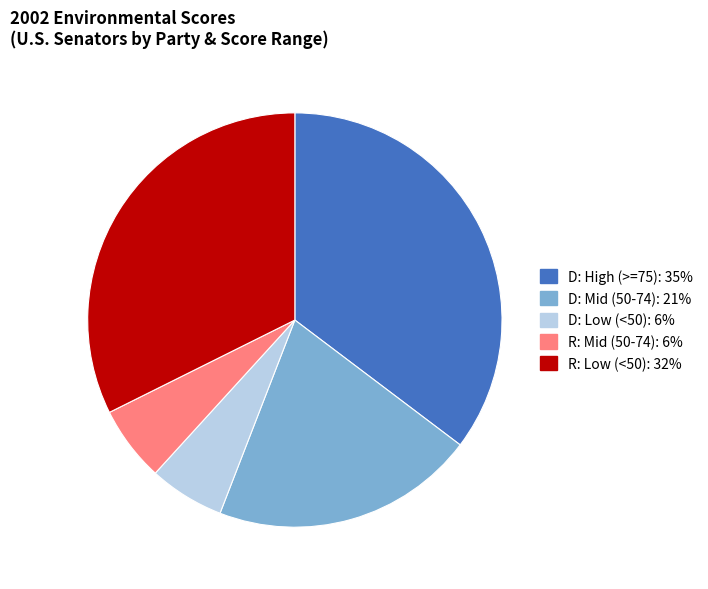

How many slices are in this pie chart?

5